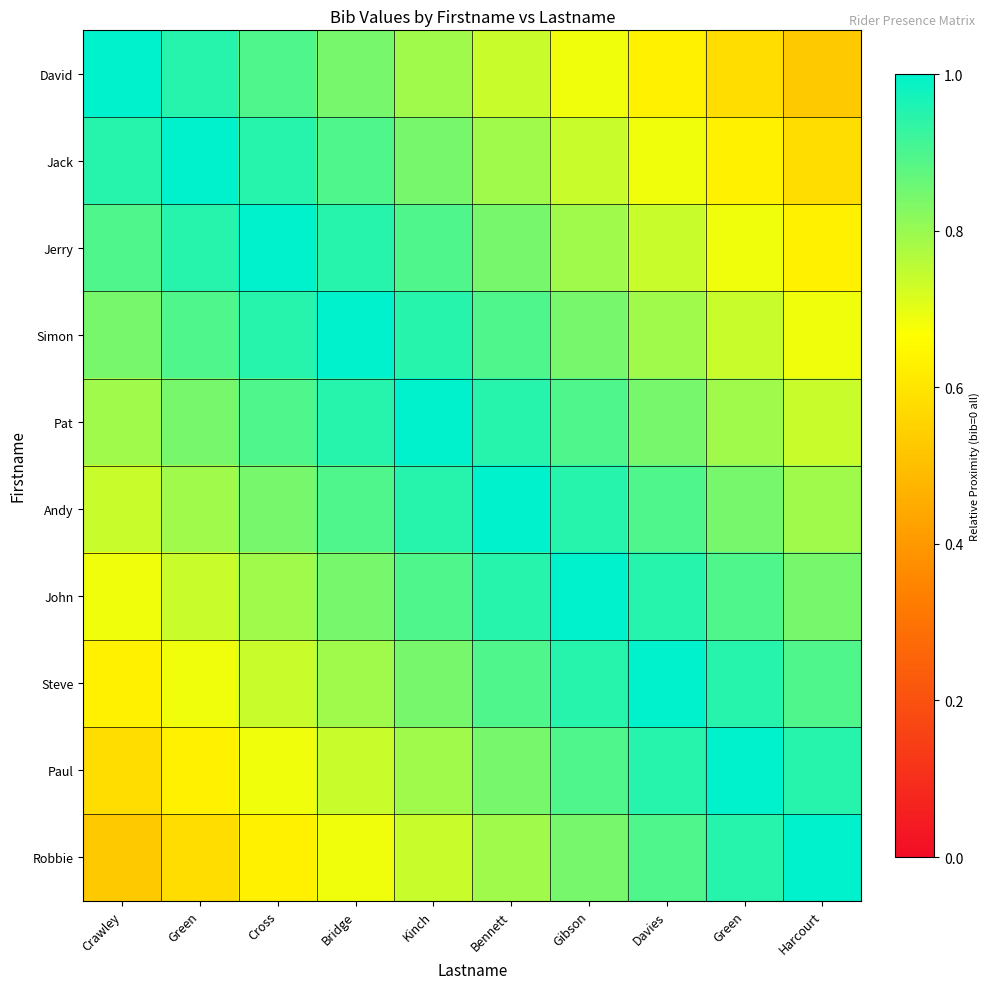

Reading left to right, what are all the values shown in this chart?

David: Crawley=1.0	Green=0.9	Cross=0.9	Bridge=0.8	Kinch=0.8	Bennett=0.7	Gibson=0.7	Davies=0.6	Green=0.6	Harcourt=0.5
Jack: Crawley=0.9	Green=1.0	Cross=0.9	Bridge=0.9	Kinch=0.8	Bennett=0.8	Gibson=0.7	Davies=0.7	Green=0.6	Harcourt=0.6
Jerry: Crawley=0.9	Green=0.9	Cross=1.0	Bridge=0.9	Kinch=0.9	Bennett=0.8	Gibson=0.8	Davies=0.7	Green=0.7	Harcourt=0.6
Simon: Crawley=0.8	Green=0.9	Cross=0.9	Bridge=1.0	Kinch=0.9	Bennett=0.9	Gibson=0.8	Davies=0.8	Green=0.7	Harcourt=0.7
Pat: Crawley=0.8	Green=0.8	Cross=0.9	Bridge=0.9	Kinch=1.0	Bennett=0.9	Gibson=0.9	Davies=0.8	Green=0.8	Harcourt=0.7
Andy: Crawley=0.7	Green=0.8	Cross=0.8	Bridge=0.9	Kinch=0.9	Bennett=1.0	Gibson=0.9	Davies=0.9	Green=0.8	Harcourt=0.8
John: Crawley=0.7	Green=0.7	Cross=0.8	Bridge=0.8	Kinch=0.9	Bennett=0.9	Gibson=1.0	Davies=0.9	Green=0.9	Harcourt=0.8
Steve: Crawley=0.6	Green=0.7	Cross=0.7	Bridge=0.8	Kinch=0.8	Bennett=0.9	Gibson=0.9	Davies=1.0	Green=0.9	Harcourt=0.9
Paul: Crawley=0.6	Green=0.6	Cross=0.7	Bridge=0.7	Kinch=0.8	Bennett=0.8	Gibson=0.9	Davies=0.9	Green=1.0	Harcourt=0.9
Robbie: Crawley=0.5	Green=0.6	Cross=0.6	Bridge=0.7	Kinch=0.7	Bennett=0.8	Gibson=0.8	Davies=0.9	Green=0.9	Harcourt=1.0